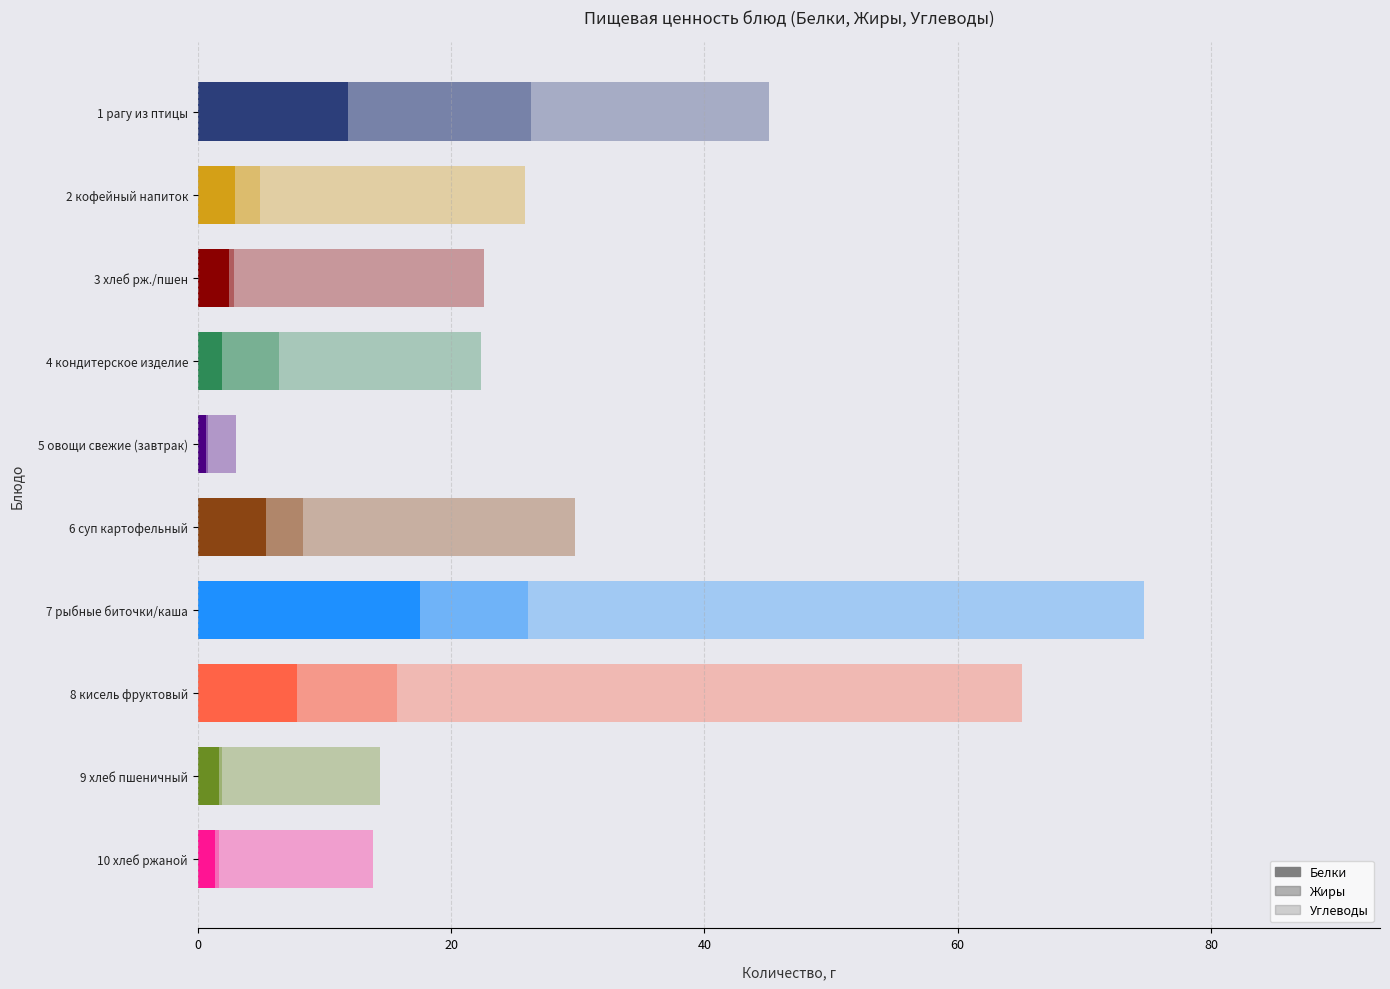

Count the number of data series in this chart.

3